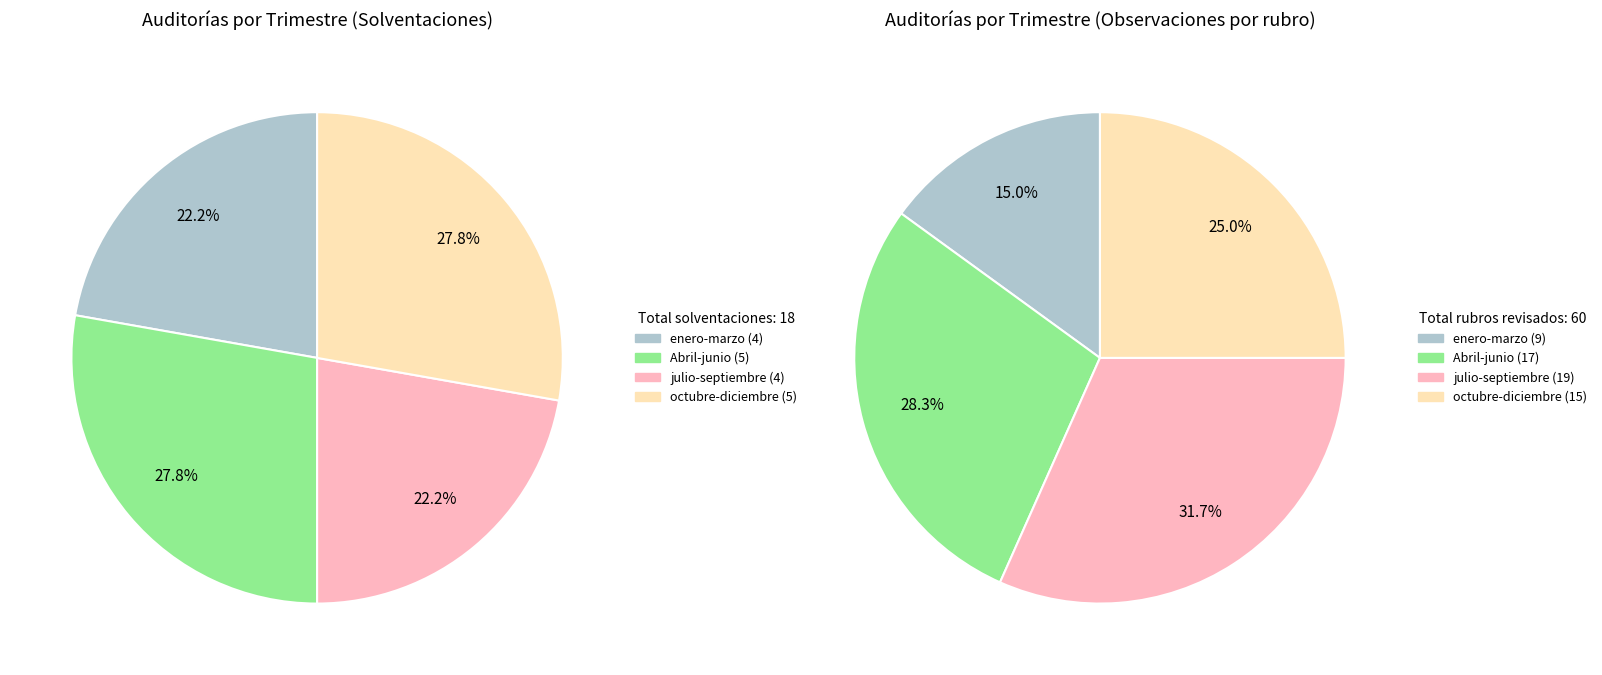

What percentage is the Abril-junio slice, to the nearest percent?

28%